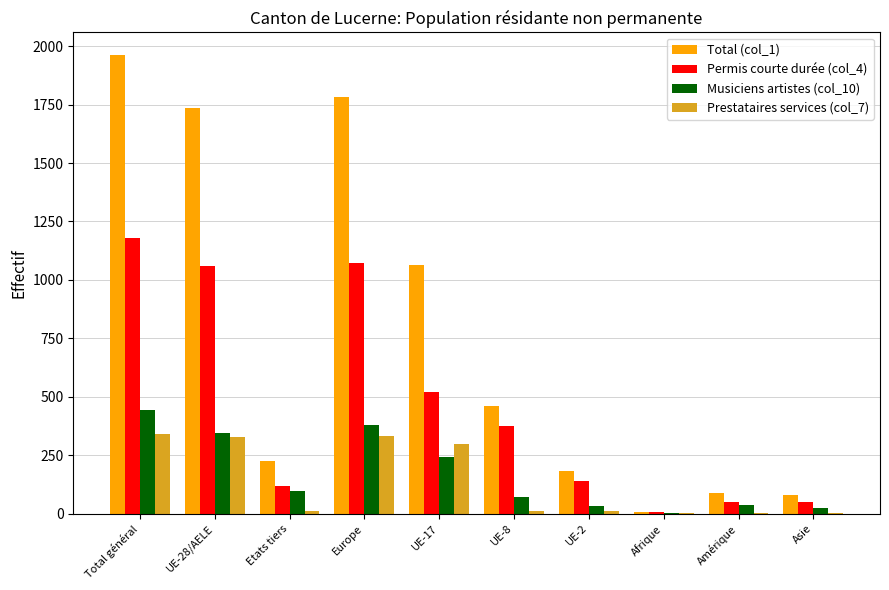

Which series has the widest spread of values?

Total (col_1)